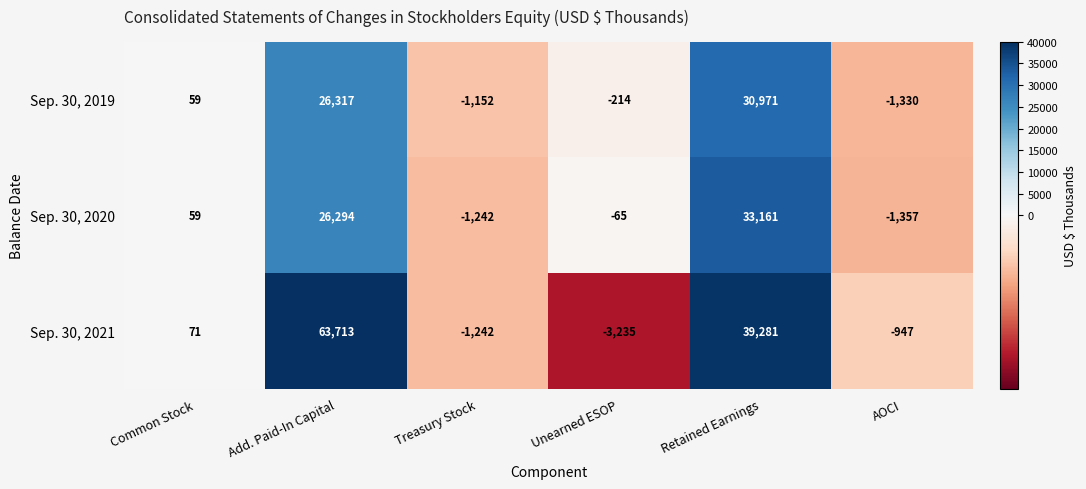

Which series has the widest spread of values?

Sep. 30, 2021